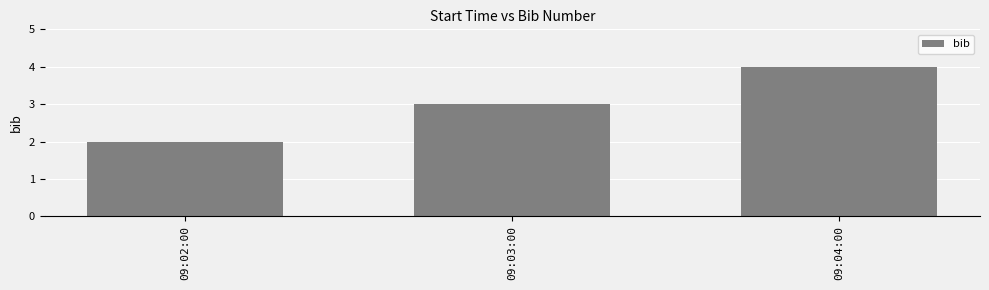

The value at 09:04:00 is 4. True or false?

True